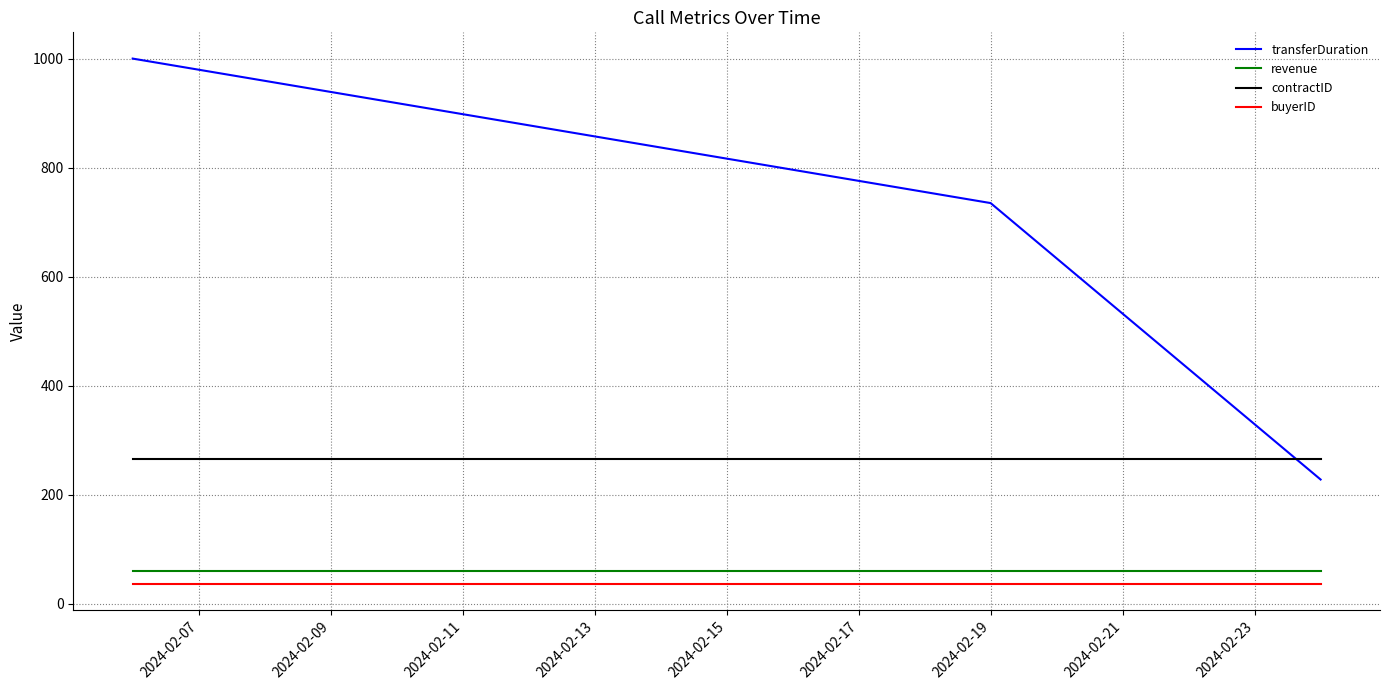

Which series has the largest total across all categories?

transferDuration